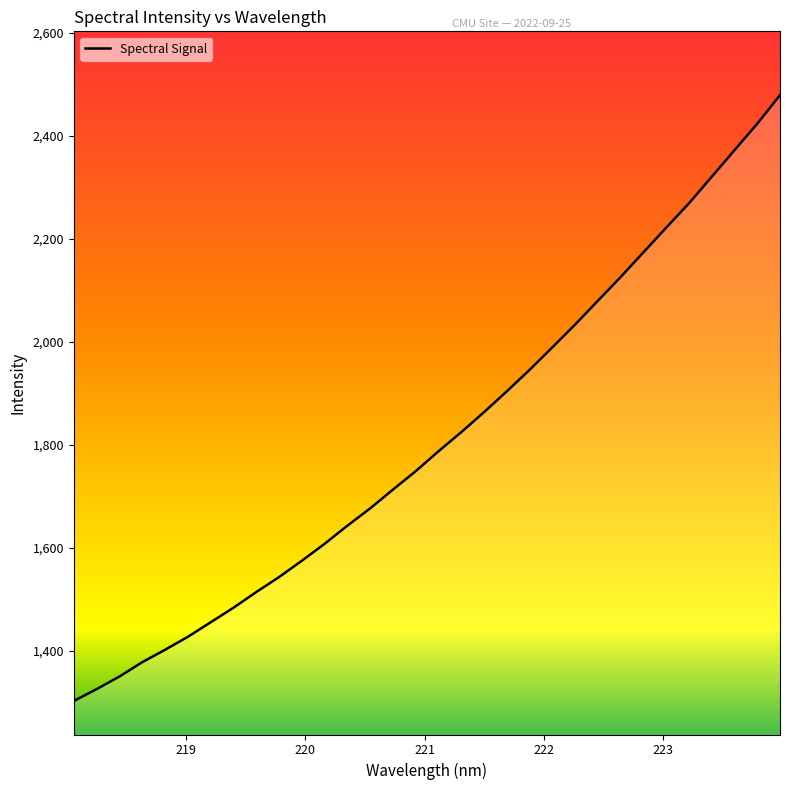

What is the difference between the maximum and minimum values?

1177.1